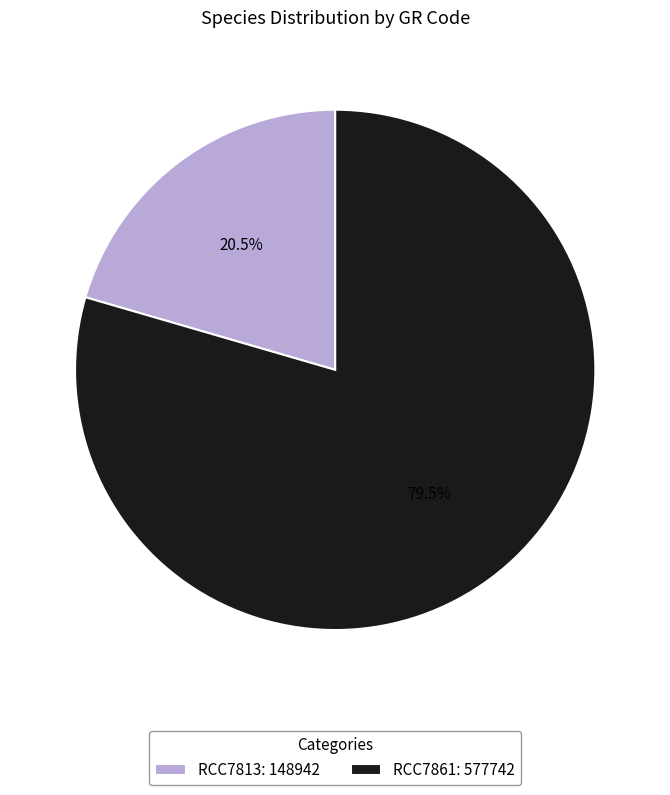

Which has a higher value, RCC7861 or RCC7813?

RCC7861